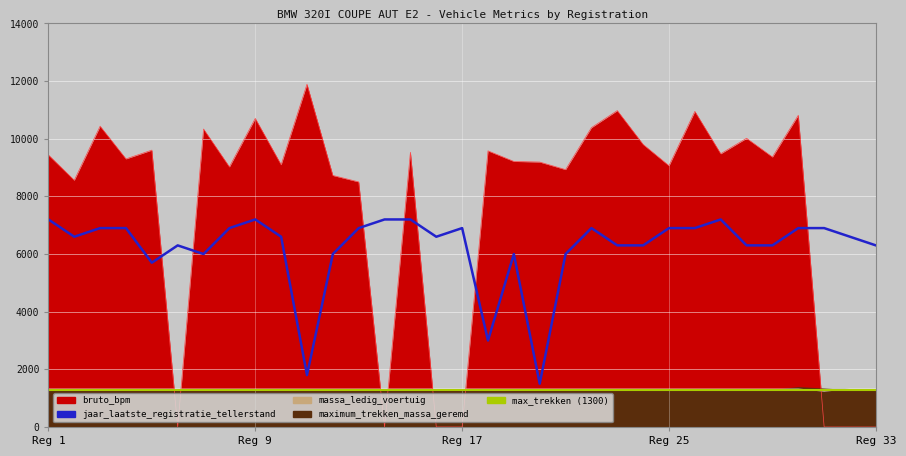

What position from the right is 27?

6